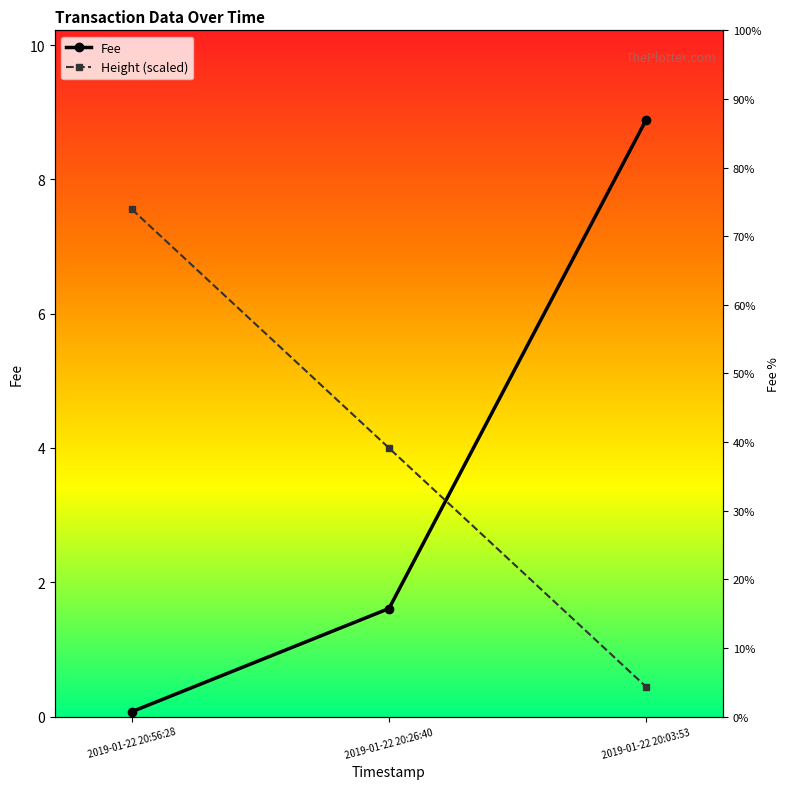

What is the value of the Fee point at the 3rd from the left?

8.9